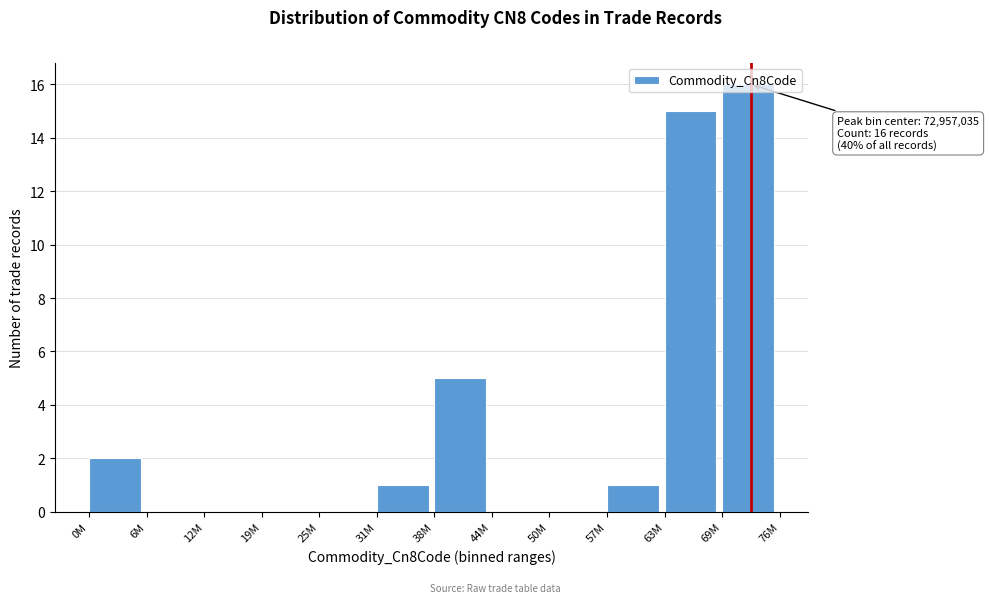

What is the maximum value shown in the chart?

16